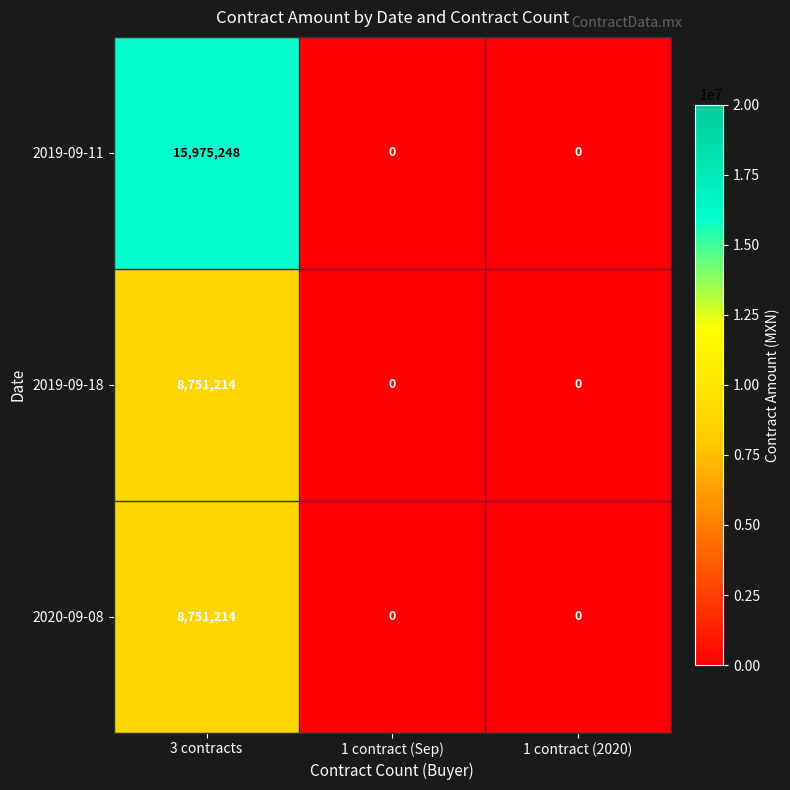

Which category has the highest value across all series?

3 contracts